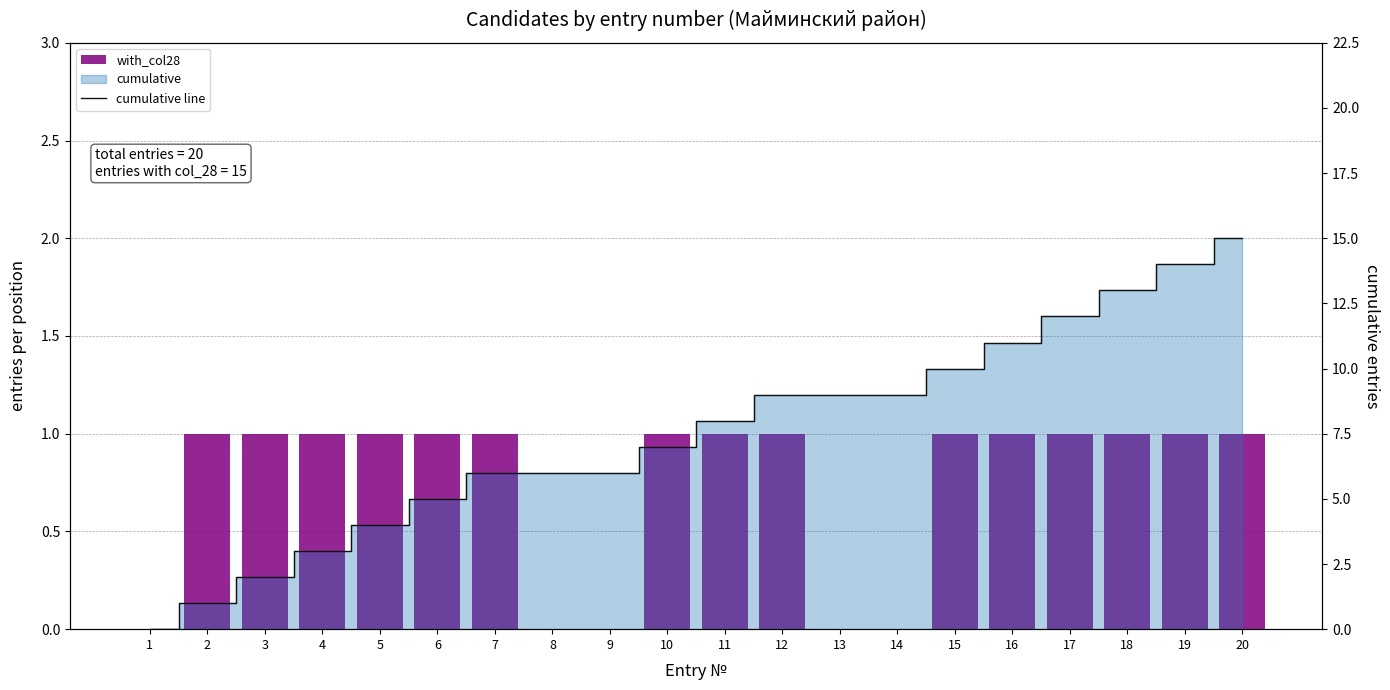

Which series has the largest total across all categories?

cumulative line